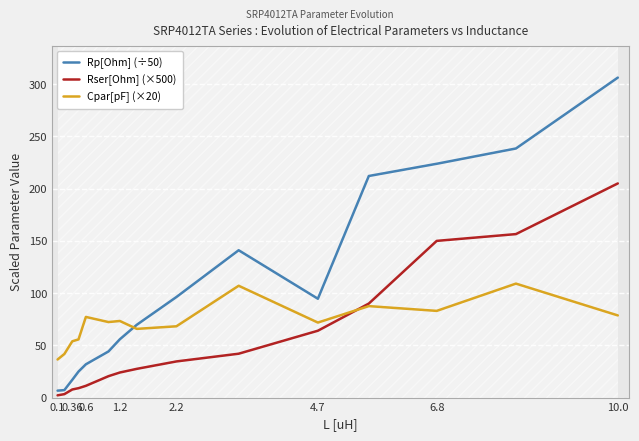

Rank the series by their average value, from highest to lowest.

Rp[Ohm] (÷50), Cpar[pF] (×20), Rser[Ohm] (×500)